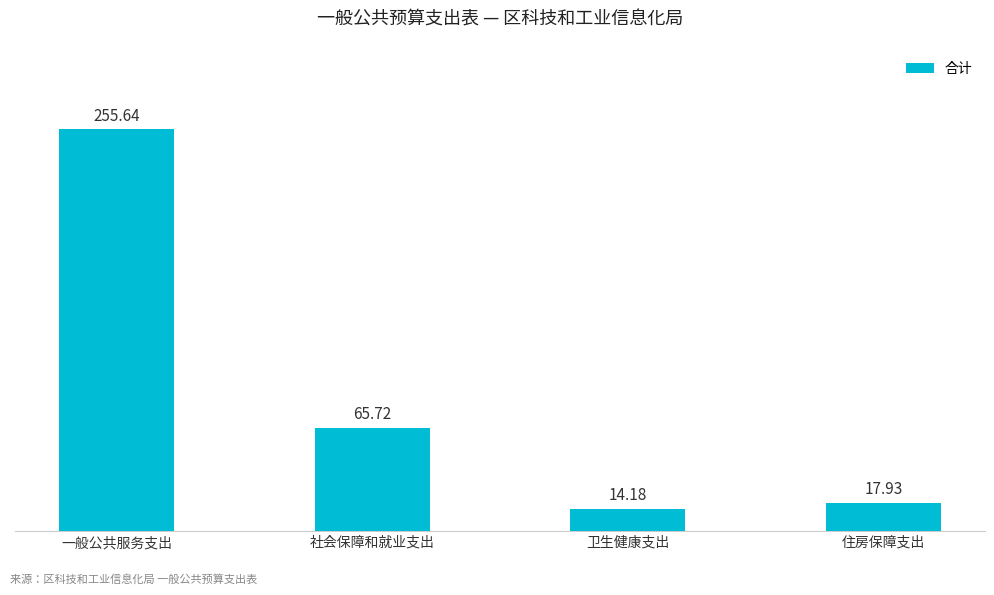

What is the change in value from 卫生健康支出 to 住房保障支出?

+3.7